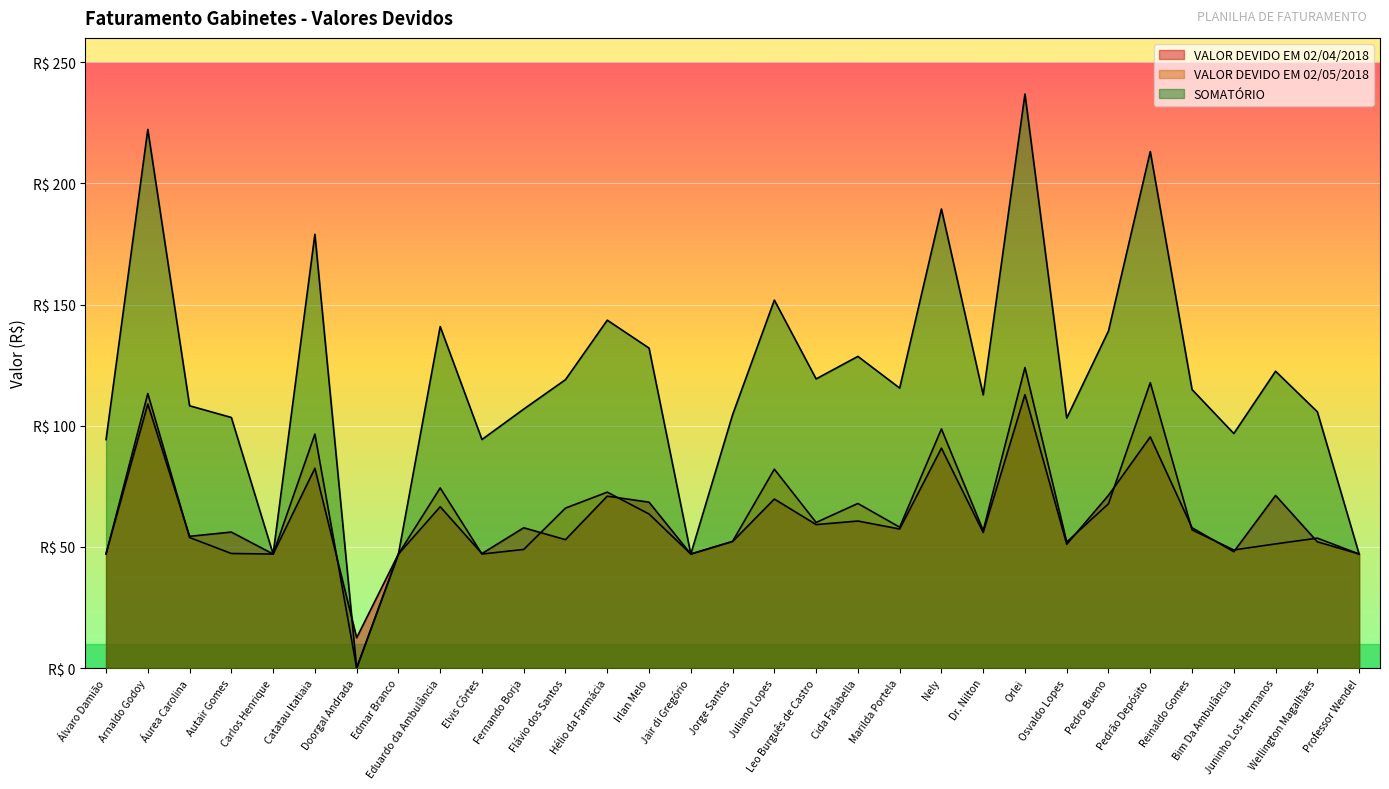

What is the total value across all series at Carlos Henrique?

141.2